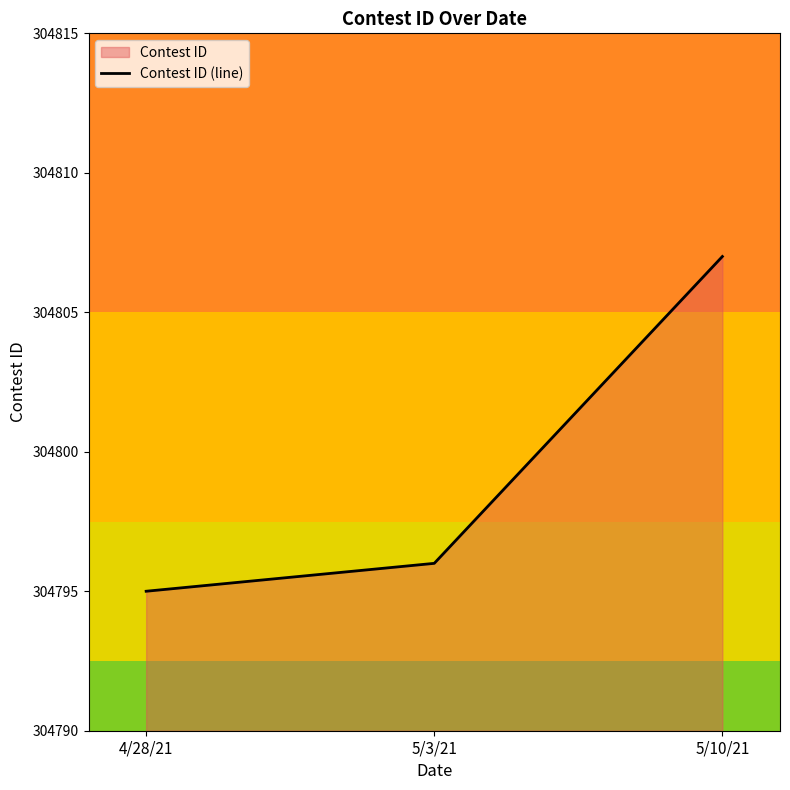

How many distinct data groups are displayed?

1